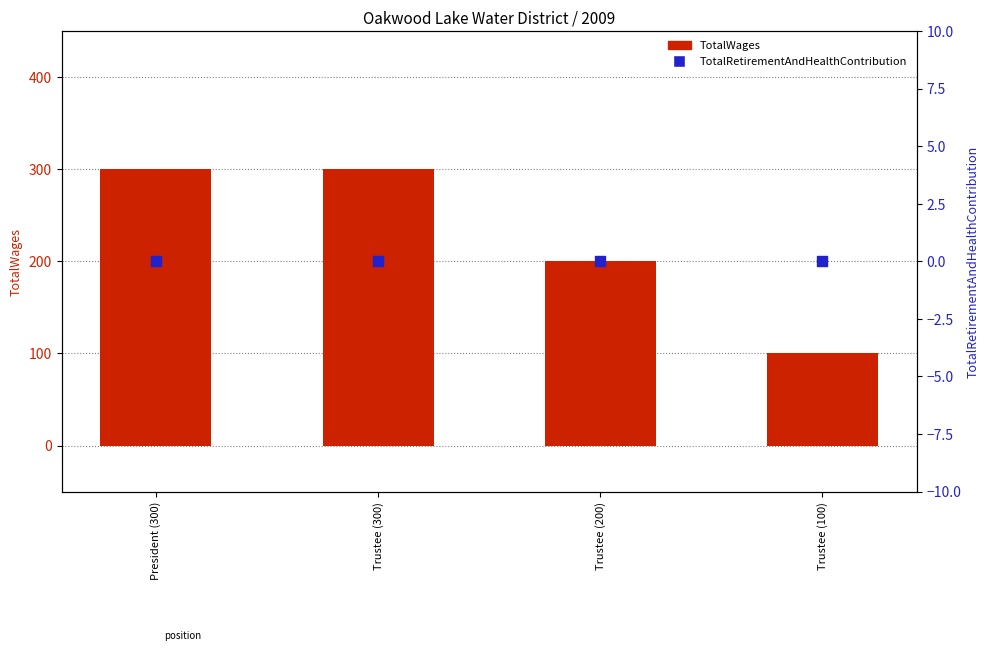

Which series contains the highest Y value?

TotalWages